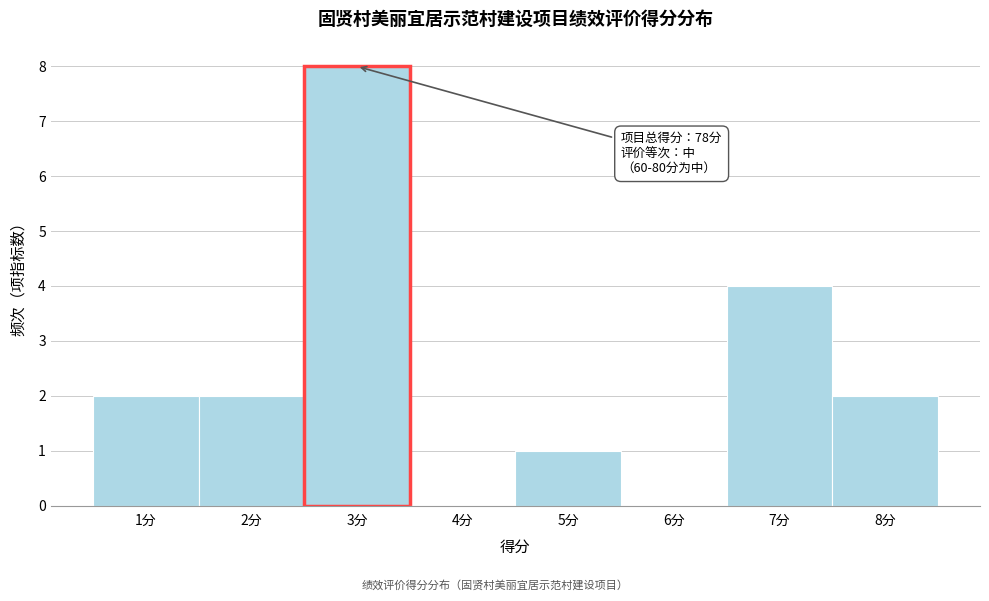

Which range on the x-axis has the tallest bar?

2.5 to 3.5